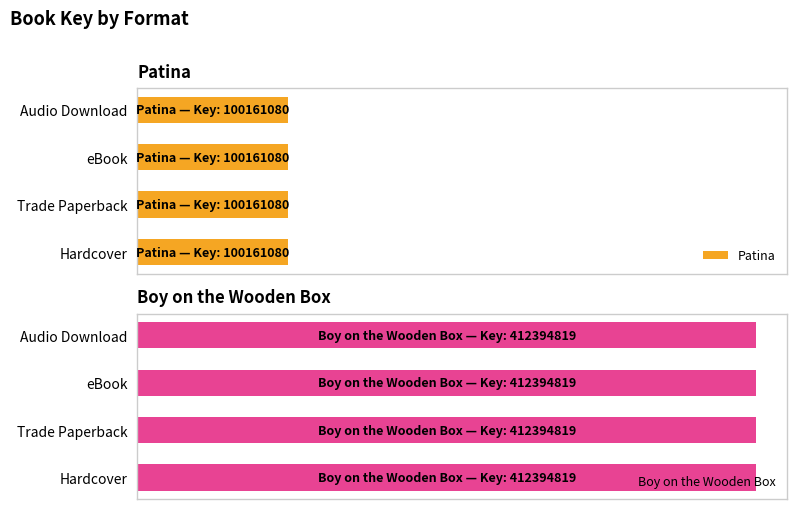

List the labels in order of Boy on the Wooden Box value, largest first.

Hardcover, Trade Paperback, eBook, Audio Download